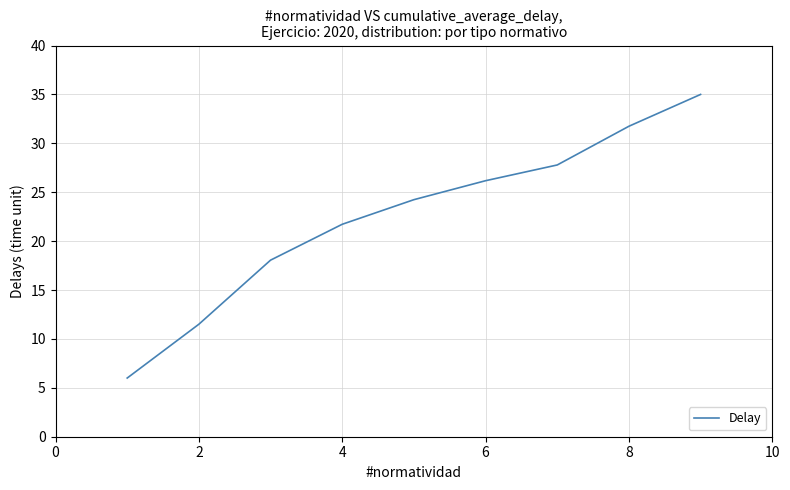

What is the difference between the maximum and minimum values?

29.0